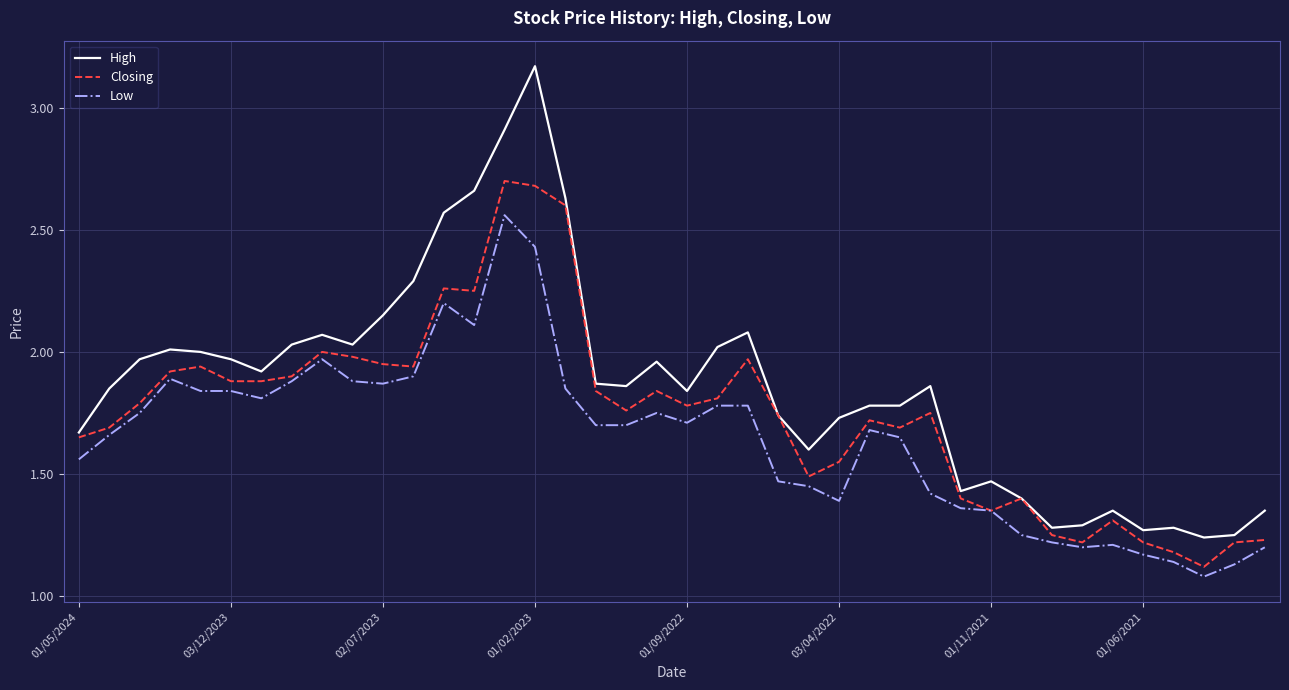

How many lines are shown in the chart?

3